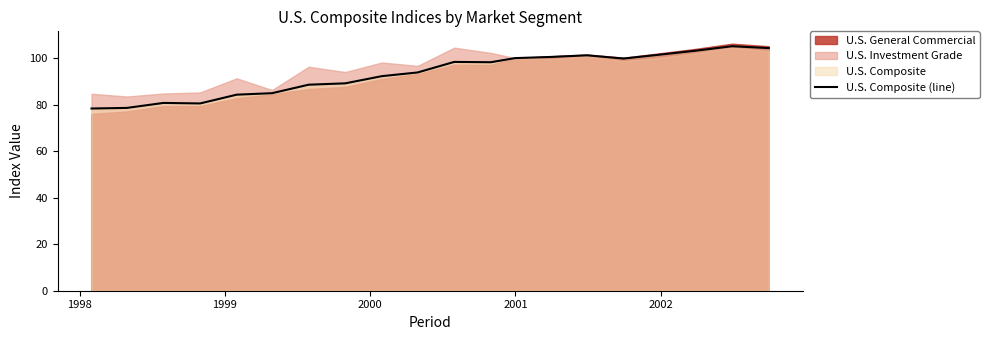

What is the smallest value displayed?

78.3